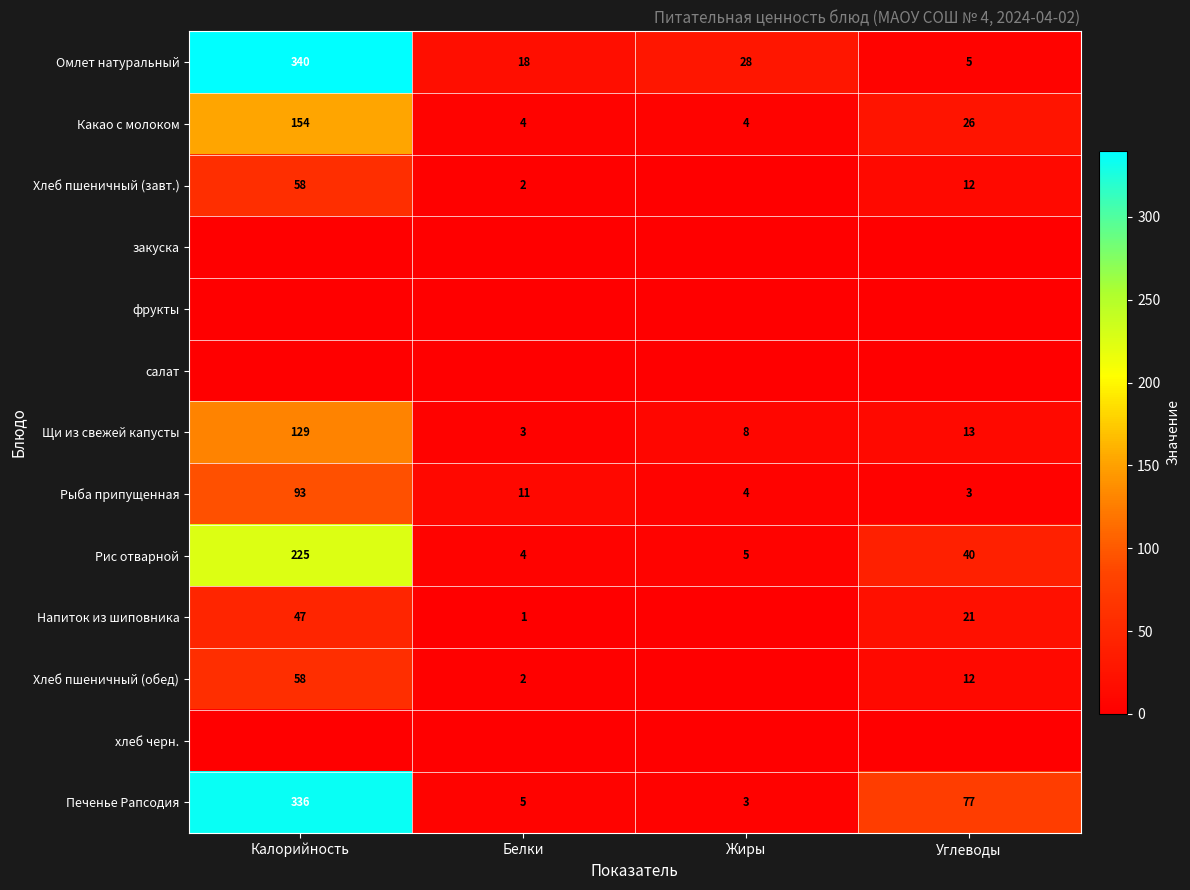

At which label is Омлет натуральный closest to 172?

Жиры